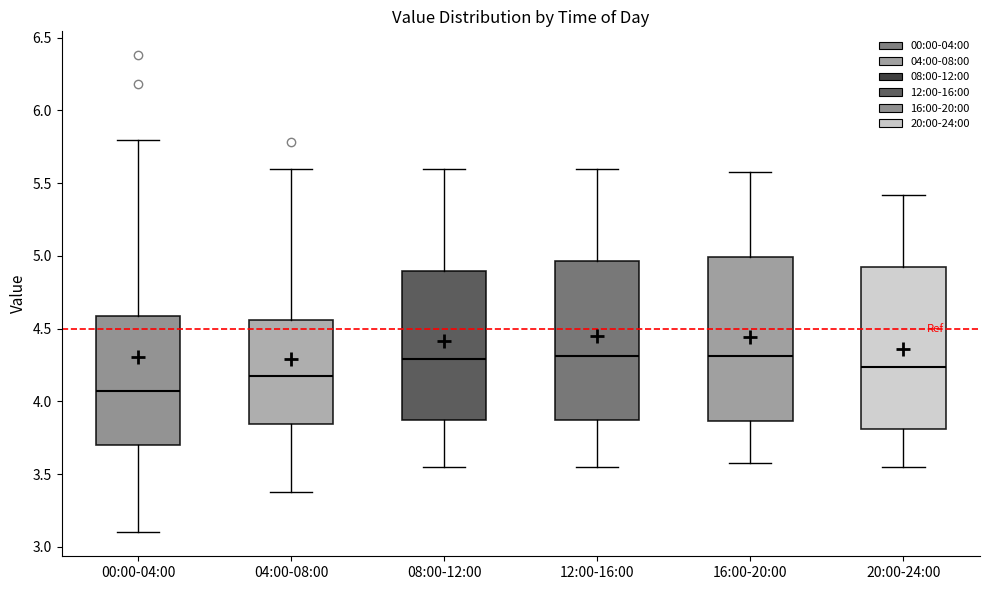

Reading left to right, transcribe this box plot: for each box, give where its median line is, the range the box spans, and where its two whiskers end, as read against the y-axis. The values are not printed on the chart, so give them approximately, as read against the axis.

00:00-04:00: median 4.10, box 3.70 to 4.60, whiskers 3.10 to 5.80
04:00-08:00: median 4.20, box 3.85 to 4.55, whiskers 3.40 to 5.60
08:00-12:00: median 4.30, box 3.85 to 4.90, whiskers 3.55 to 5.60
12:00-16:00: median 4.30, box 3.85 to 4.95, whiskers 3.55 to 5.60
16:00-20:00: median 4.30, box 3.85 to 5.00, whiskers 3.60 to 5.60
20:00-24:00: median 4.25, box 3.80 to 4.95, whiskers 3.55 to 5.40